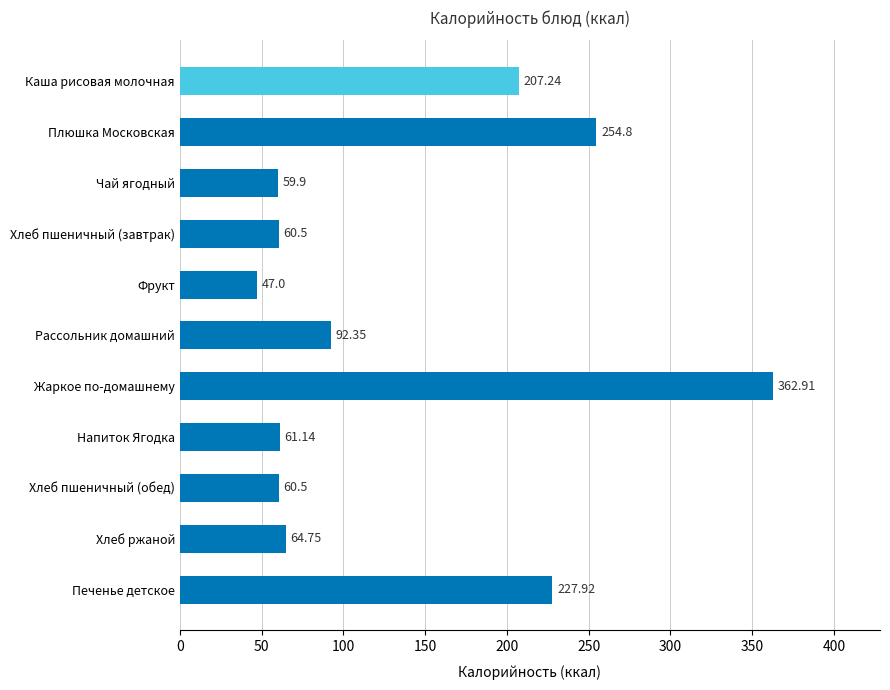

Are the bars grouped side by side (vs. stacked)?

No